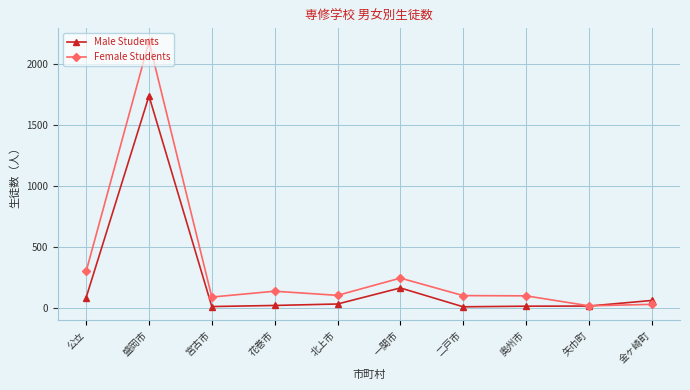

Which series has the largest total across all categories?

Female Students